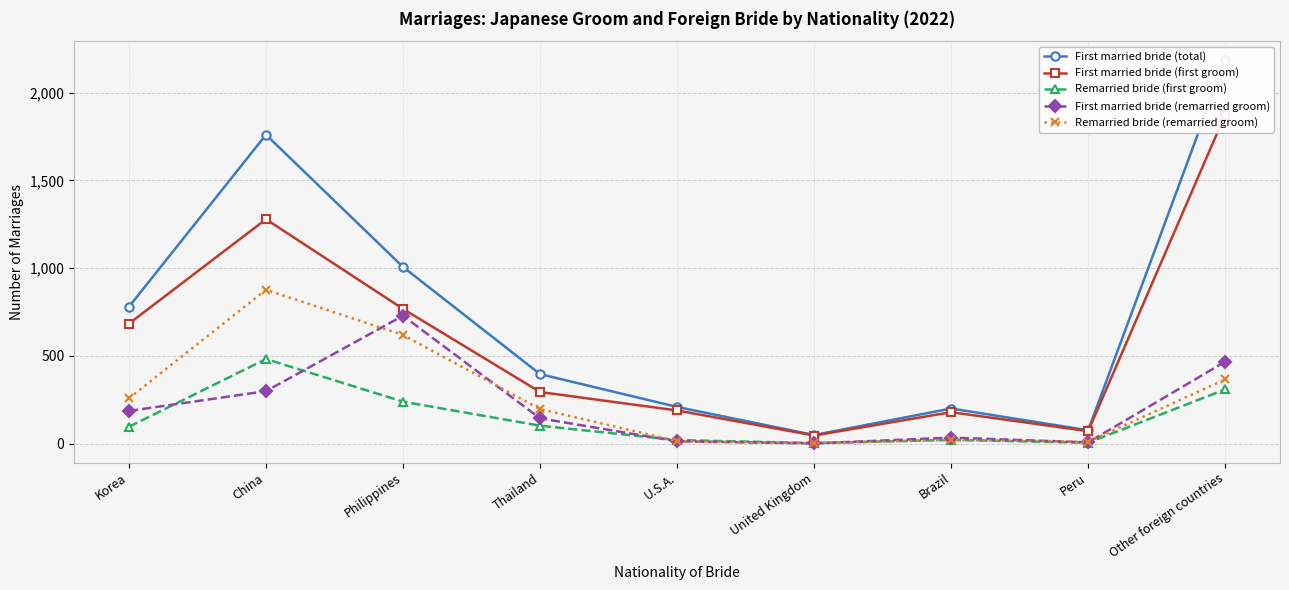

True or false: First married bride (first groom) and First married bride (remarried groom) intersect in this chart.

False